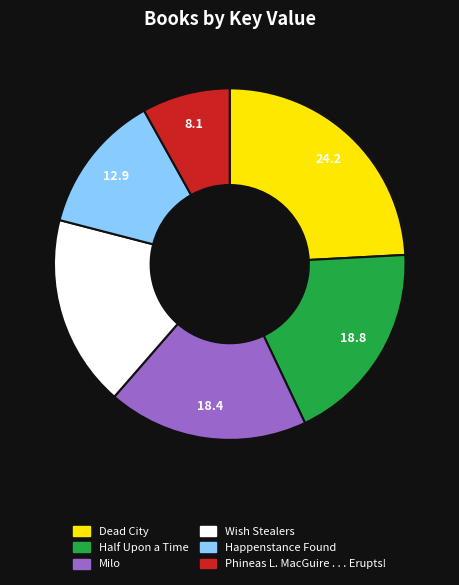

Does any single category account for the majority?

No